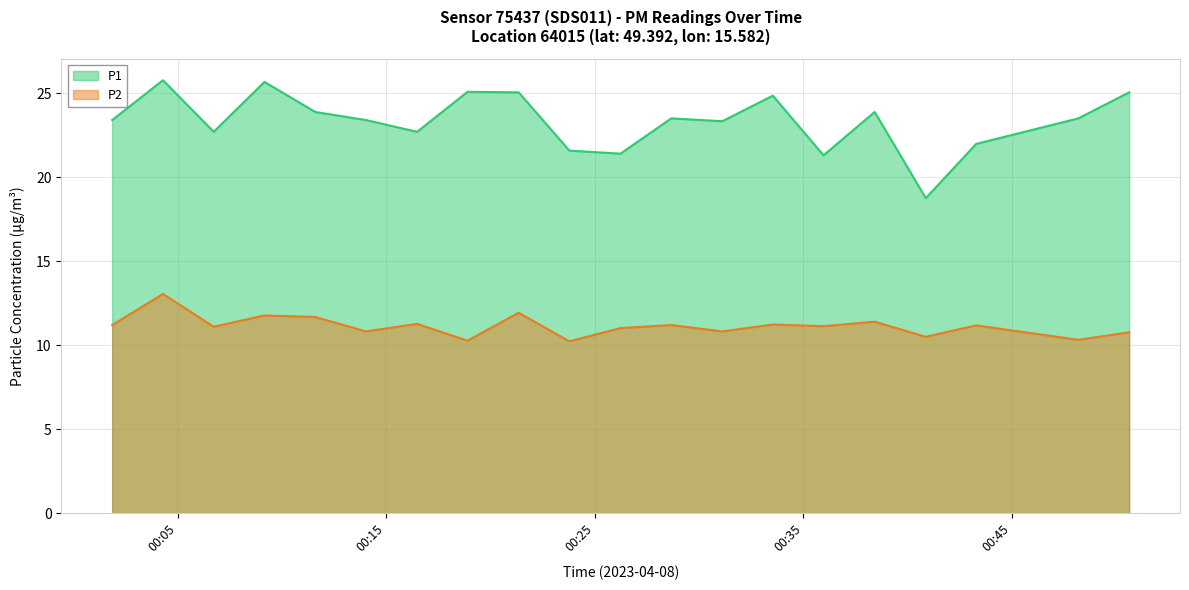

Which series has the widest spread of values?

P1